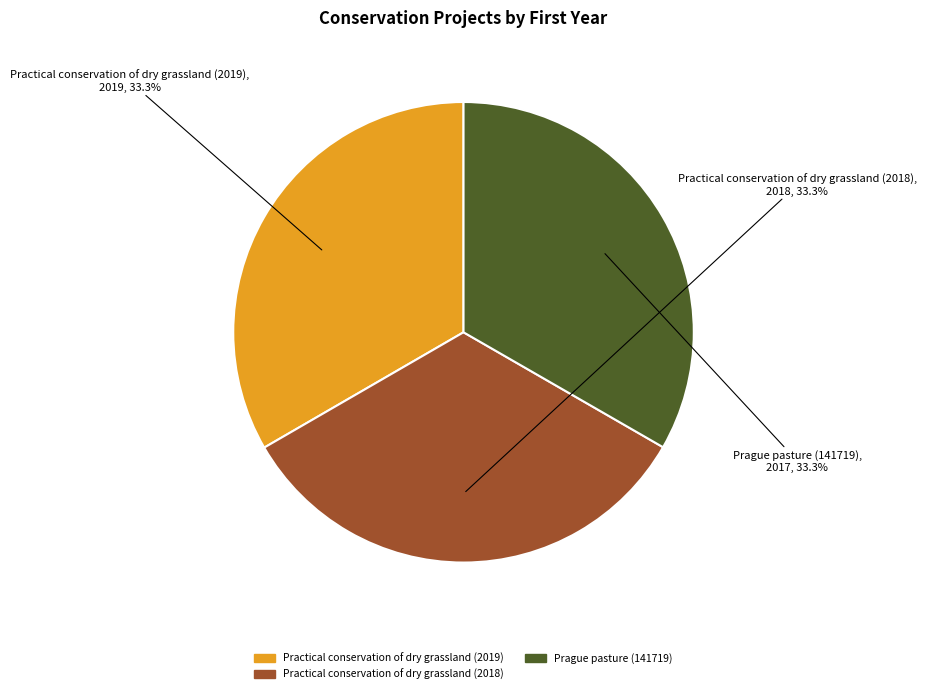

The Prague pasture (141719) slice represents 33% of the pie. True or false?

True